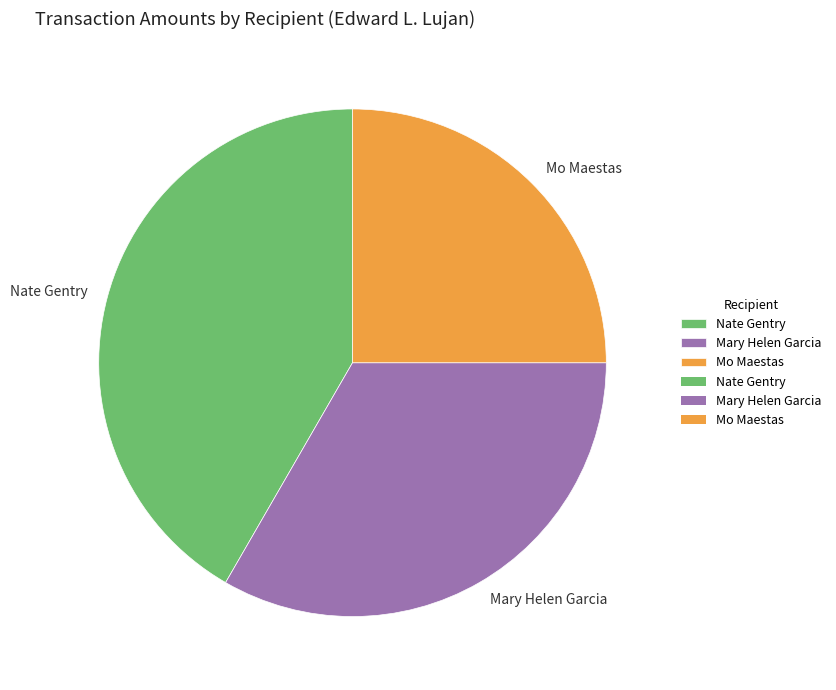

Rank the categories by value from lowest to highest.

Mo Maestas, Mary Helen Garcia, Nate Gentry